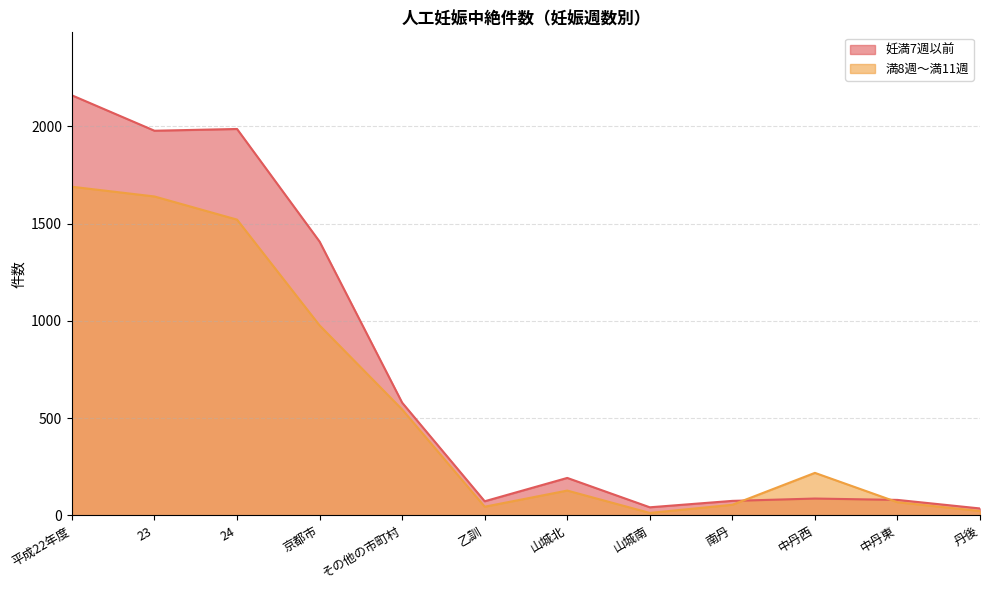

List the labels in order of 妊満7週以前 value, largest first.

平成22年度, 24, 23, 京都市, その他の市町村, 山城北, 中丹西, 中丹東, 南丹, 乙訓, 山城南, 丹後